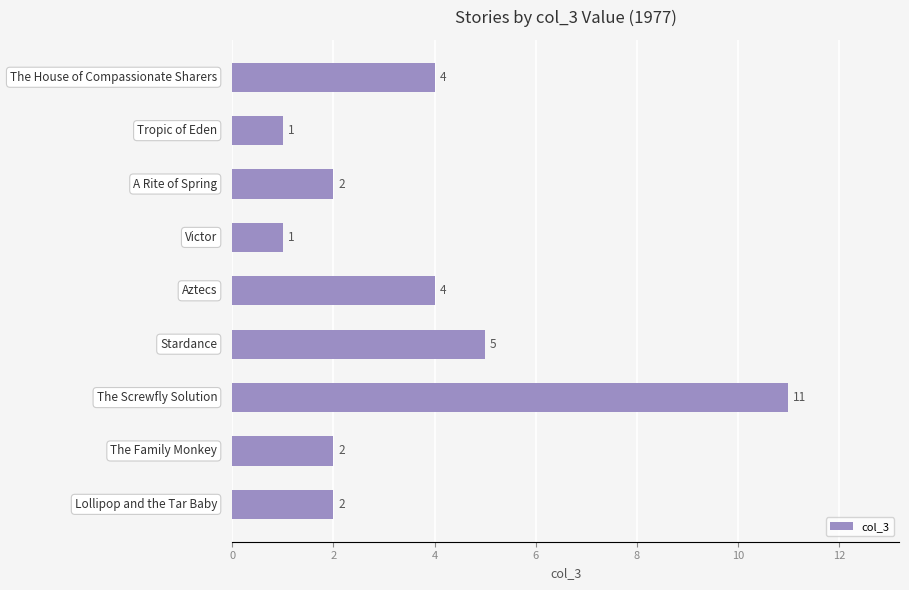

What is the value of the 3rd bar from the top?

2